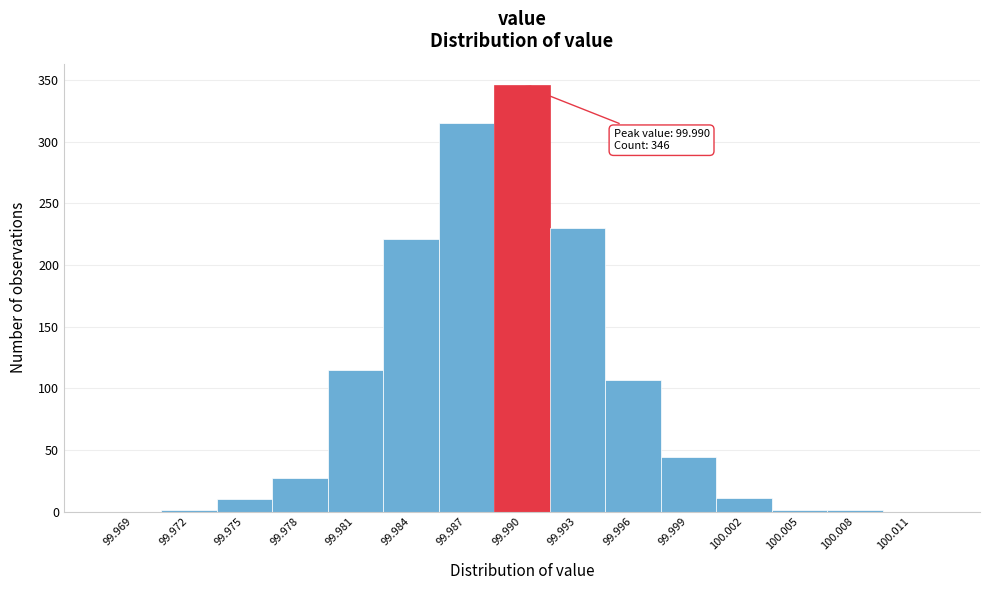

What is the sum of the values at 99.996 and 99.999?

151